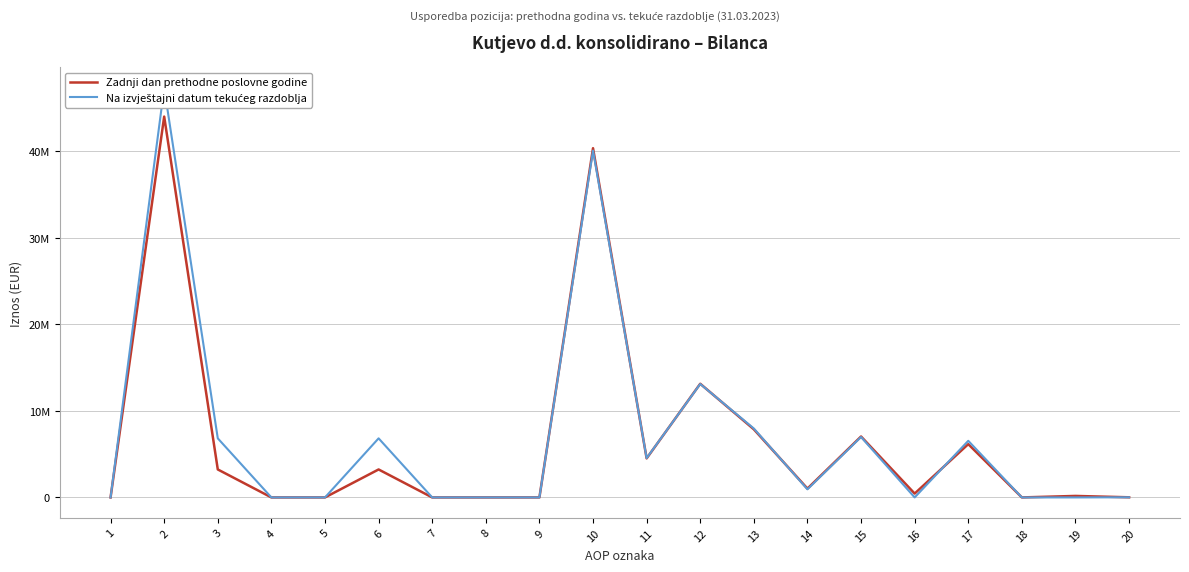

At which label is Zadnji dan prethodne poslovne godine closest to 22001091?

12